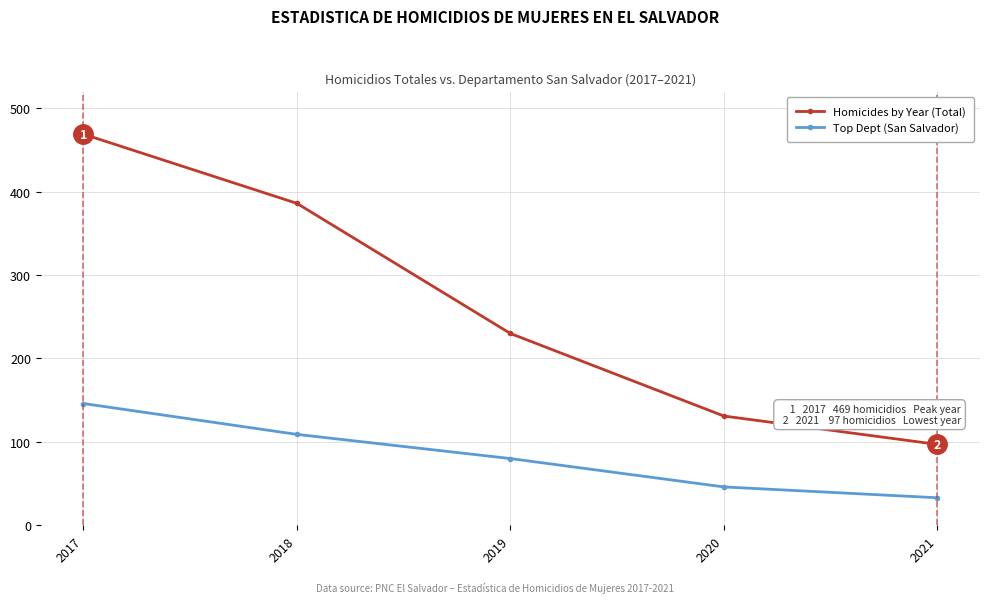

Which series changed the most between 2017 and 2019?

Homicides by Year (Total)